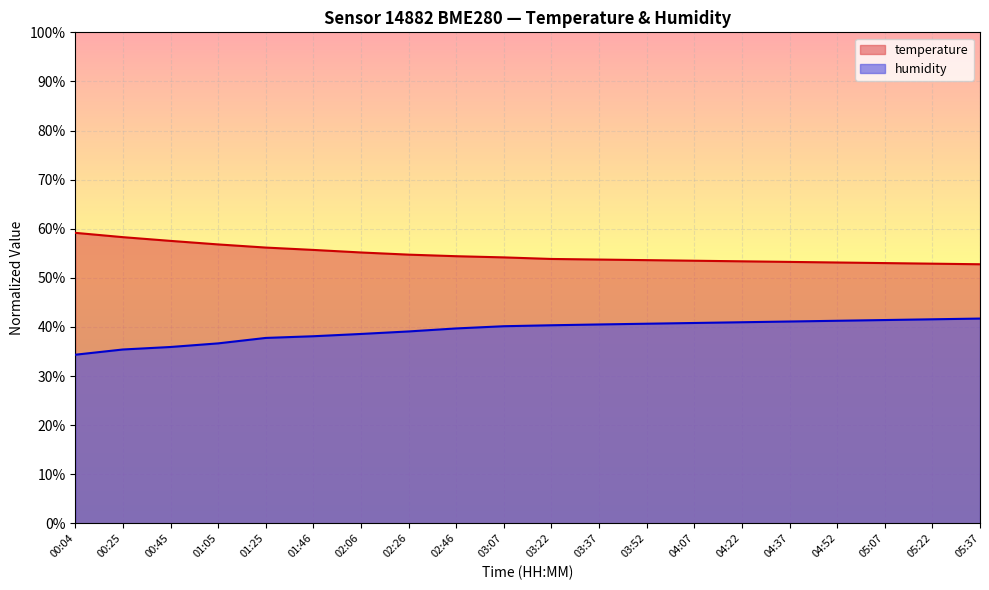

How many lines are shown in the chart?

2